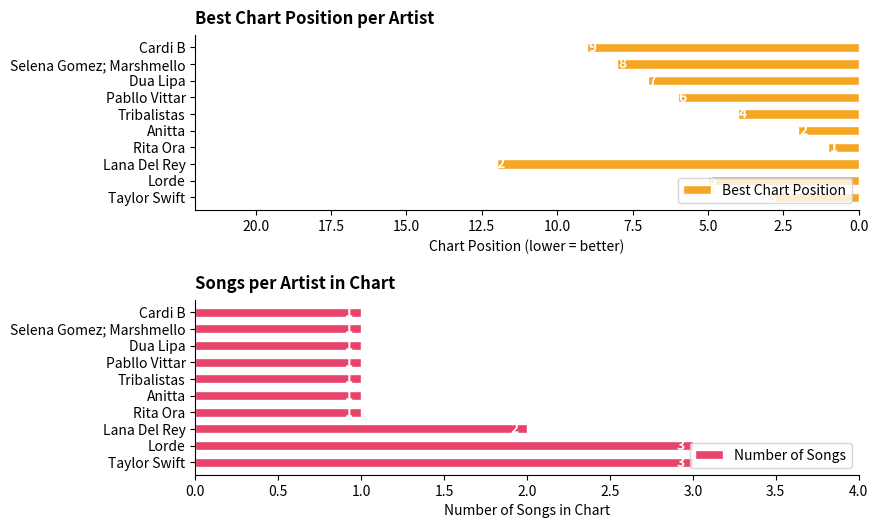

List the labels in order of Best Chart Position value, smallest first.

Rita Ora, Anitta, Taylor Swift, Tribalistas, Lorde, Pabllo Vittar, Dua Lipa, Selena Gomez; Marshmello, Cardi B, Lana Del Rey